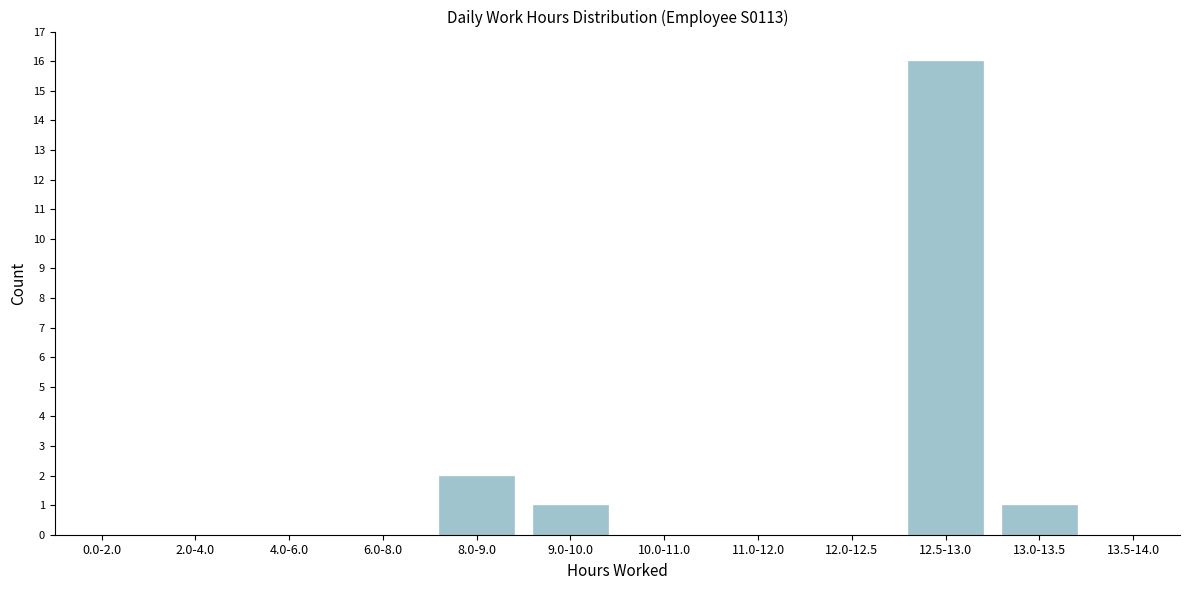

Reading right to left, what are all the values shown in this chart?

13.5-14.0=0	13.0-13.5=1	12.5-13.0=16	12.0-12.5=0	11.0-12.0=0	10.0-11.0=0	9.0-10.0=1	8.0-9.0=2	6.0-8.0=0	4.0-6.0=0	2.0-4.0=0	0.0-2.0=0